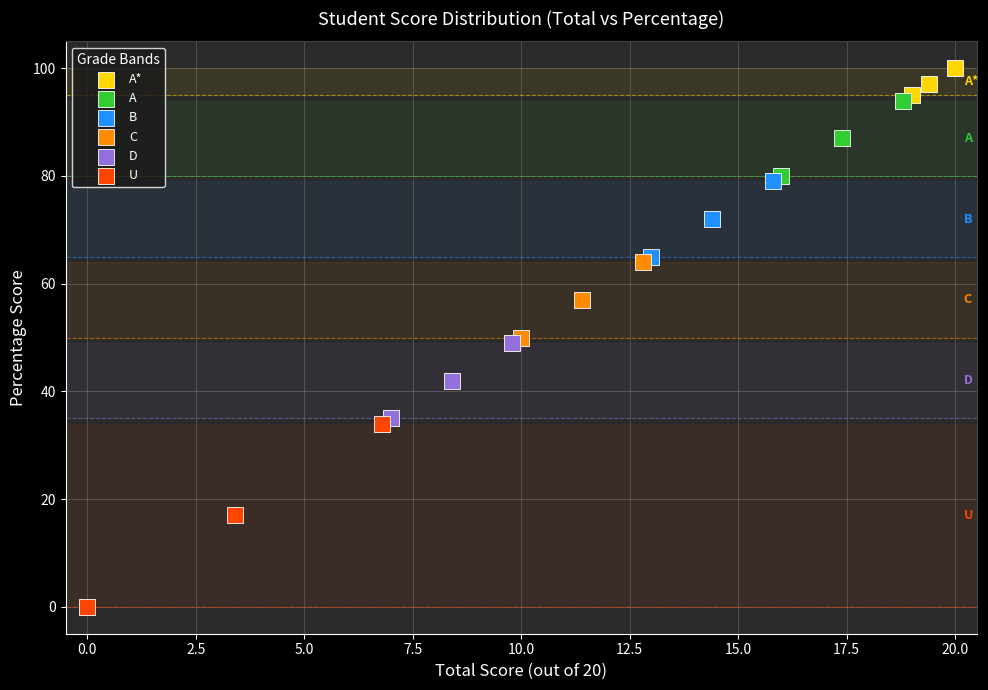

Which series contains the lowest Y value?

U